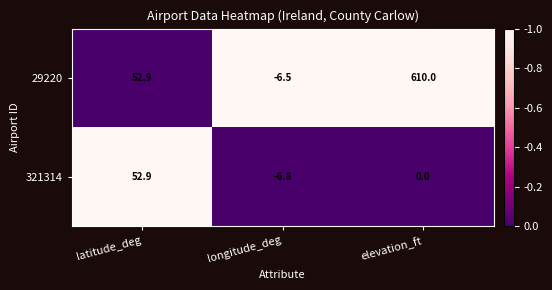

What is the difference between the 321314 values at longitude_deg and latitude_deg?

59.7